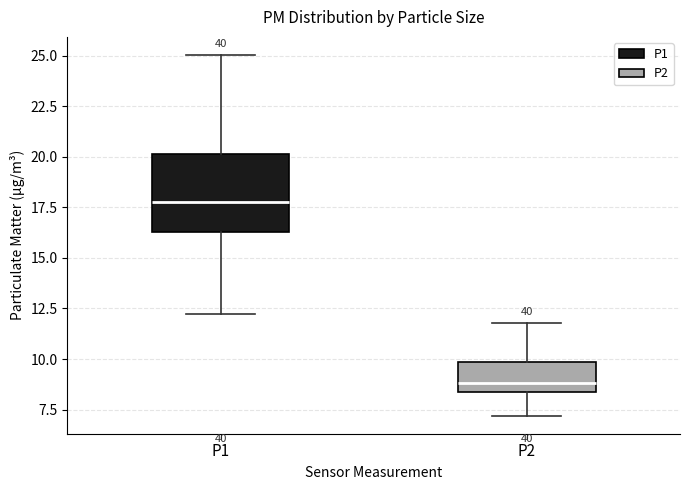

Which box's median line is the lowest?

P2